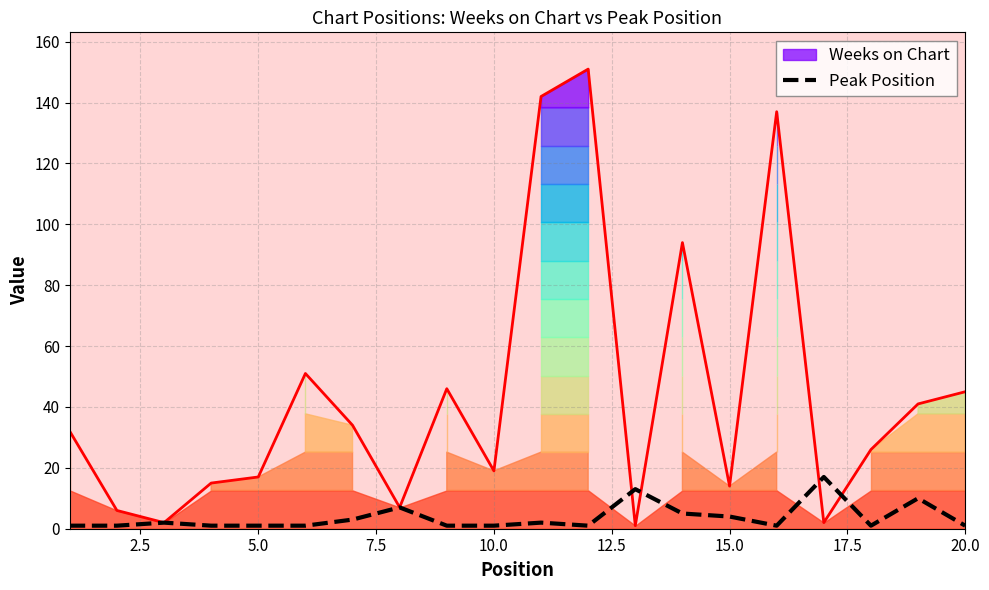

Does the chart have visible grid lines?

Yes